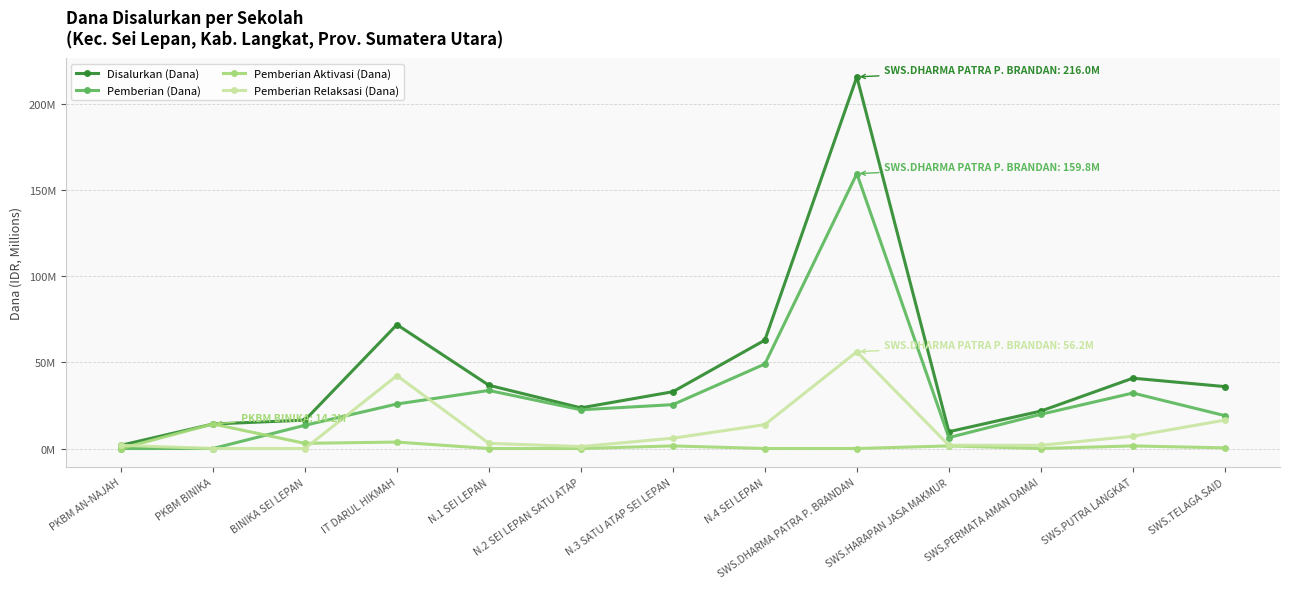

At which label does Disalurkan (Dana) first exceed 33?

IT DARUL HIKMAH